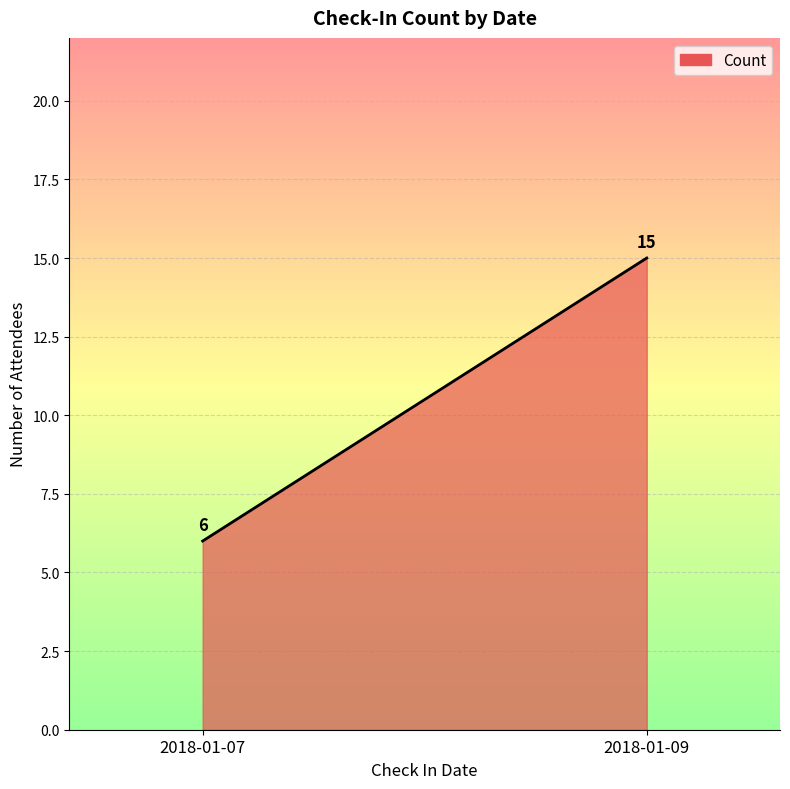

How many data points does each series have?

2